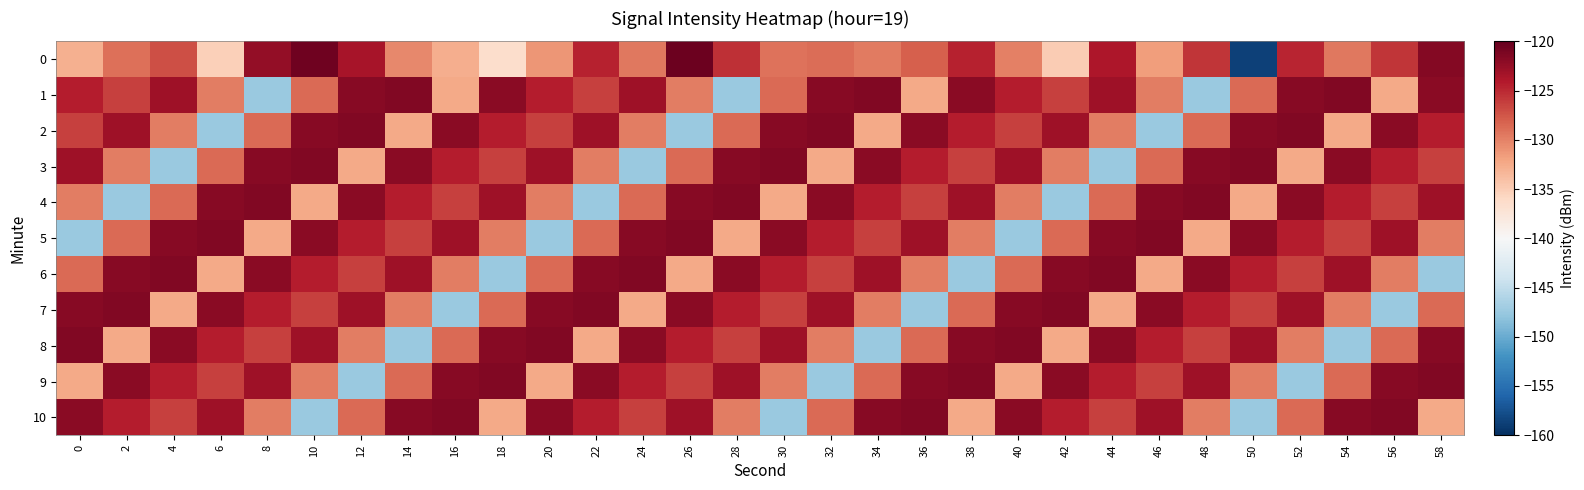

Rank the series by their maximum value, from lowest to highest.

1, 2, 3, 4, 5, 6, 7, 8, 9, 10, 0